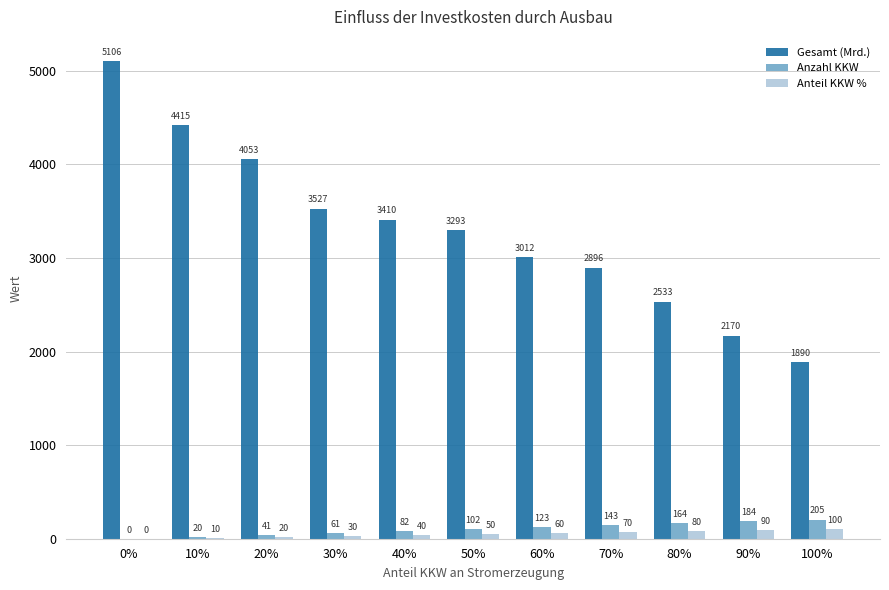

Reading right to left, what are all the values shown in this chart?

Gesamt (Mrd.): 100%=1890	90%=2170	80%=2533	70%=2896	60%=3012	50%=3293	40%=3410	30%=3527	20%=4053	10%=4415	0%=5106
Anzahl KKW: 100%=205	90%=184	80%=164	70%=143	60%=123	50%=102	40%=82	30%=61	20%=41	10%=20	0%=0
Anteil KKW %: 100%=100	90%=90	80%=80	70%=70	60%=60	50%=50	40%=40	30%=30	20%=20	10%=10	0%=0